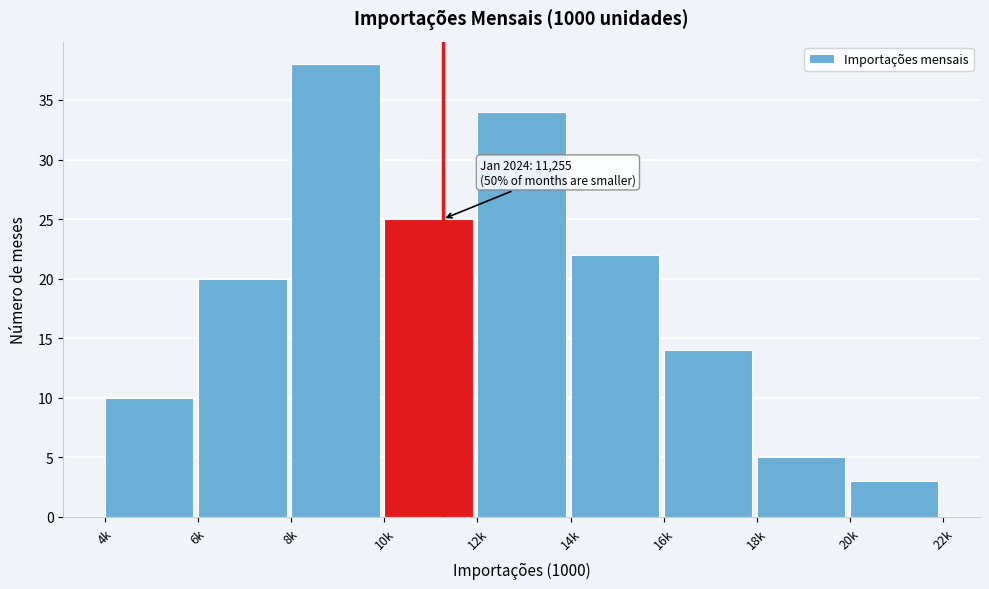

Reading right to left, extract all data points from this chart.

20k=3	18k=5	16k=14	14k=22	12k=34	10k=25	8k=38	6k=20	4k=10